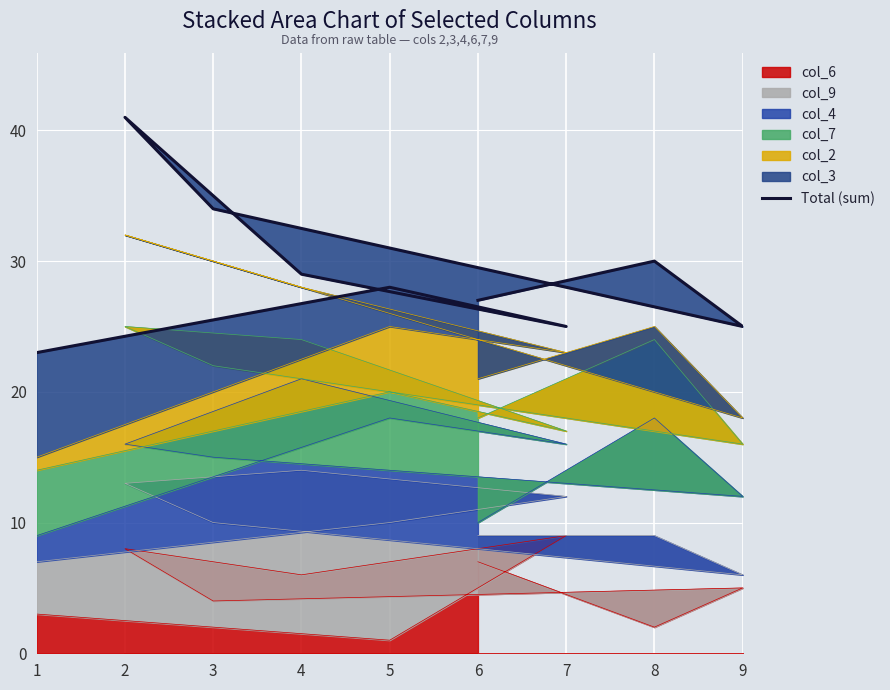

Reading left to right, list all the values displayed in this chart.

1=23	5=28	7=25	4=29	2=41	3=34	9=25	8=30	6=27